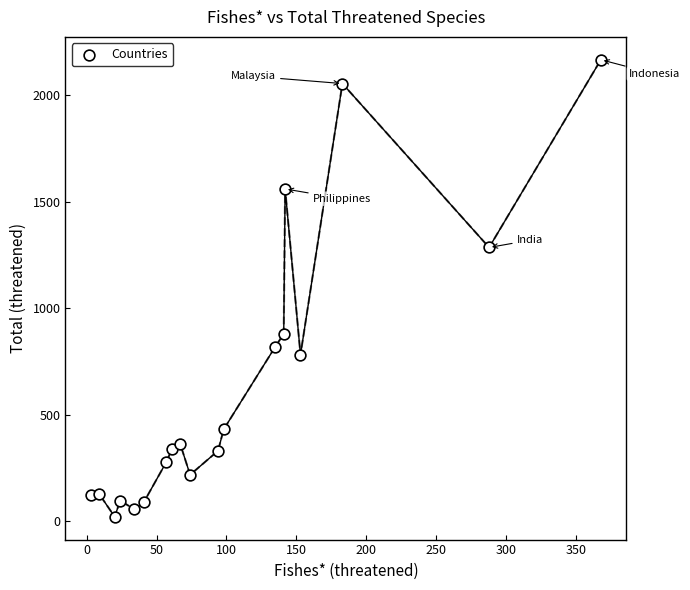

What is the range of X values (max minus min)?

365